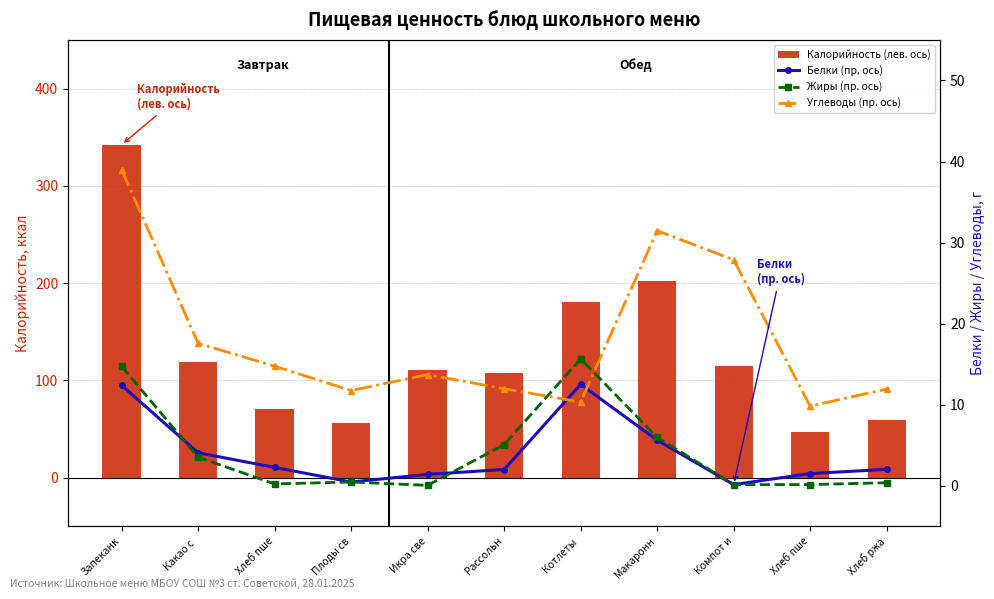

How many series are shown in this chart?

4